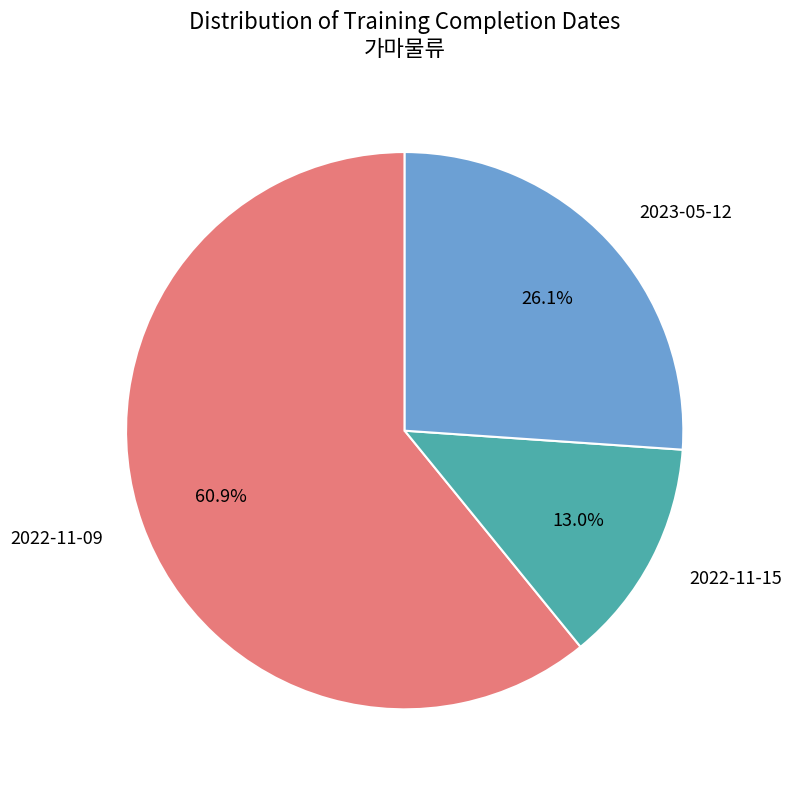

Does any single category account for the majority?

Yes